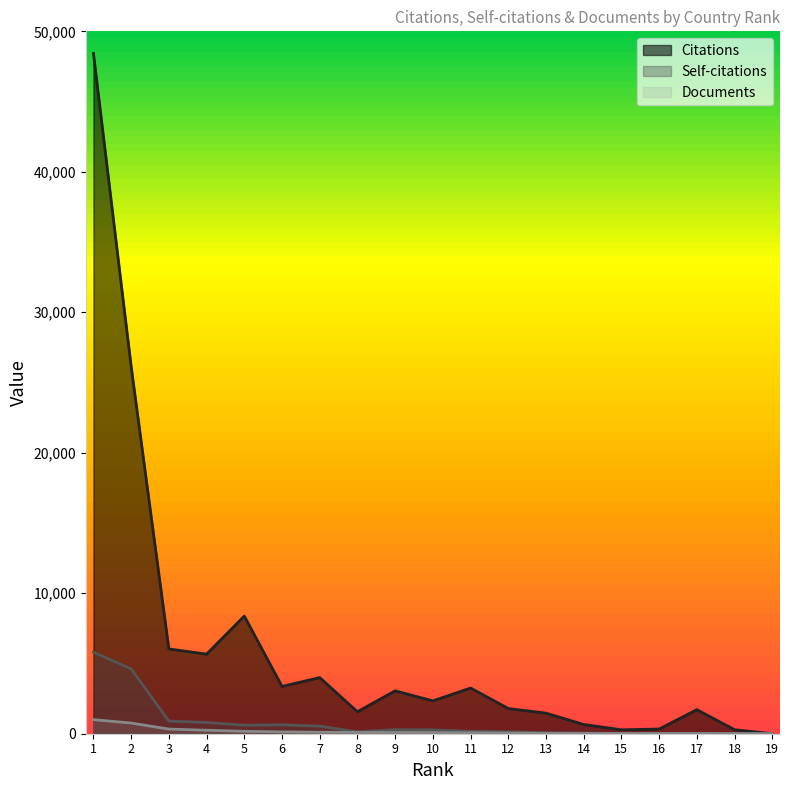

Reading right to left, transcribe all the data shown in this chart.

Citations: 19=0	18=286	17=1712	16=335	15=279	14=657	13=1464	12=1793	11=3254	10=2338	9=3053	8=1564	7=3996	6=3366	5=8376	4=5664	3=6035	2=26150	1=48424
Self-citations: 19=0	18=12	17=24	16=16	15=17	14=49	13=76	12=135	11=169	10=279	9=290	8=133	7=539	6=633	5=607	4=803	3=899	2=4617	1=5801
Documents: 19=3	18=9	17=15	16=15	15=16	14=18	13=27	12=49	11=66	10=82	9=90	8=90	7=105	6=130	5=171	4=247	3=329	2=762	1=1001